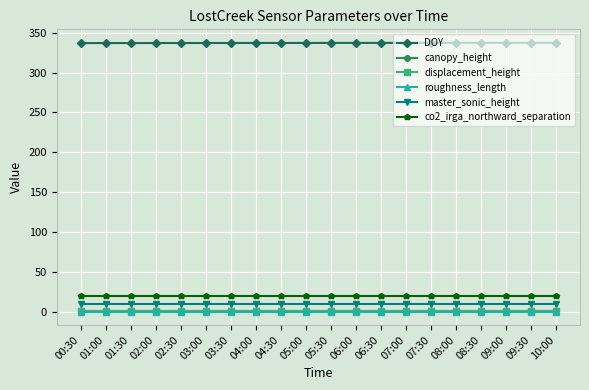

What is the greatest value displayed?

337.4